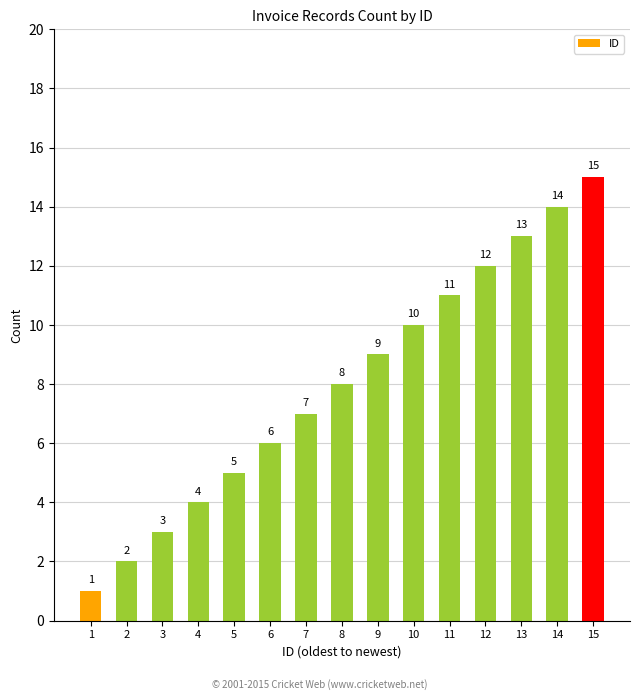

Are the bars horizontal?

No